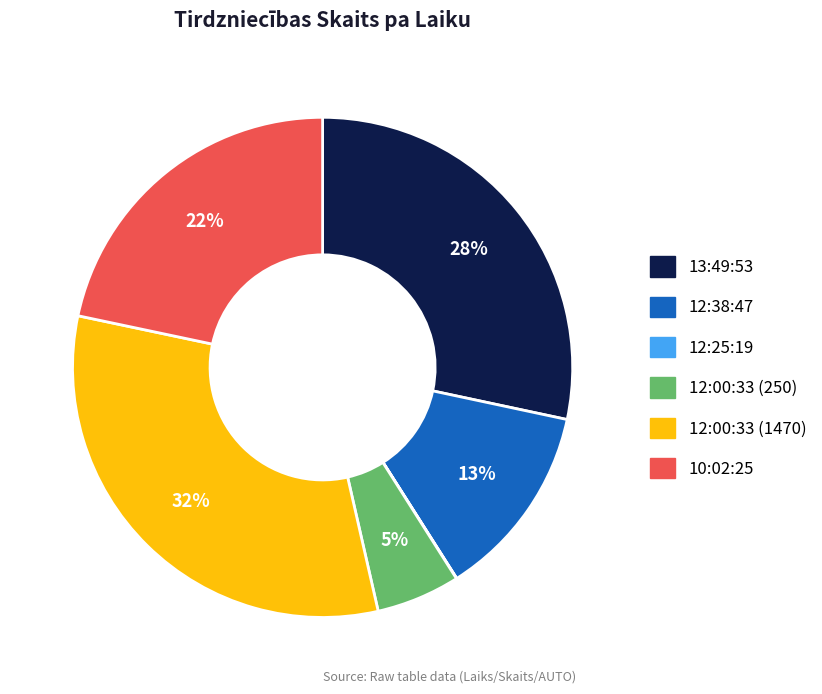

Which slice is the largest?

12:00:33 (1470)